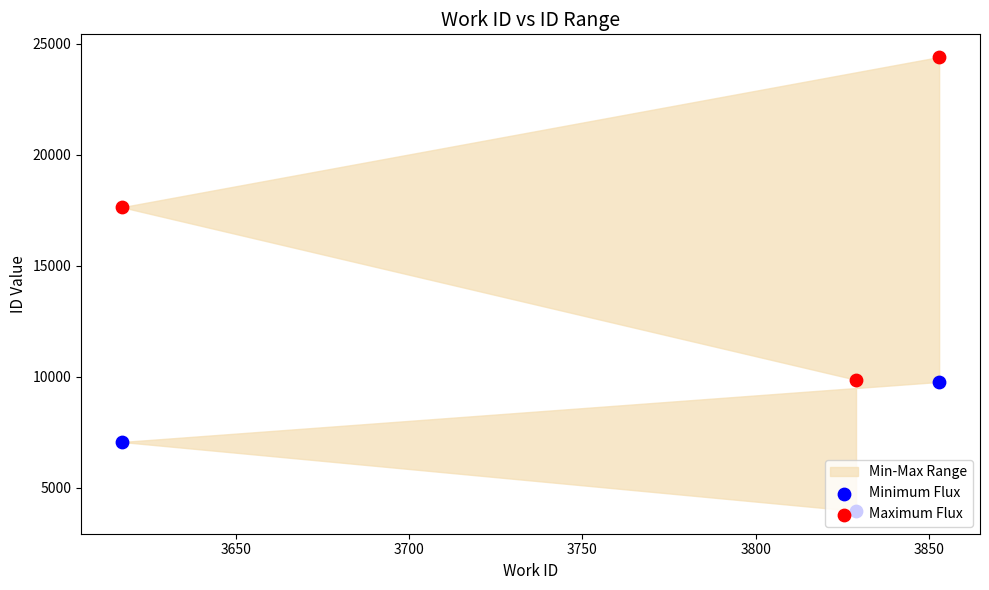

Which series has the largest total across all categories?

Maximum Flux